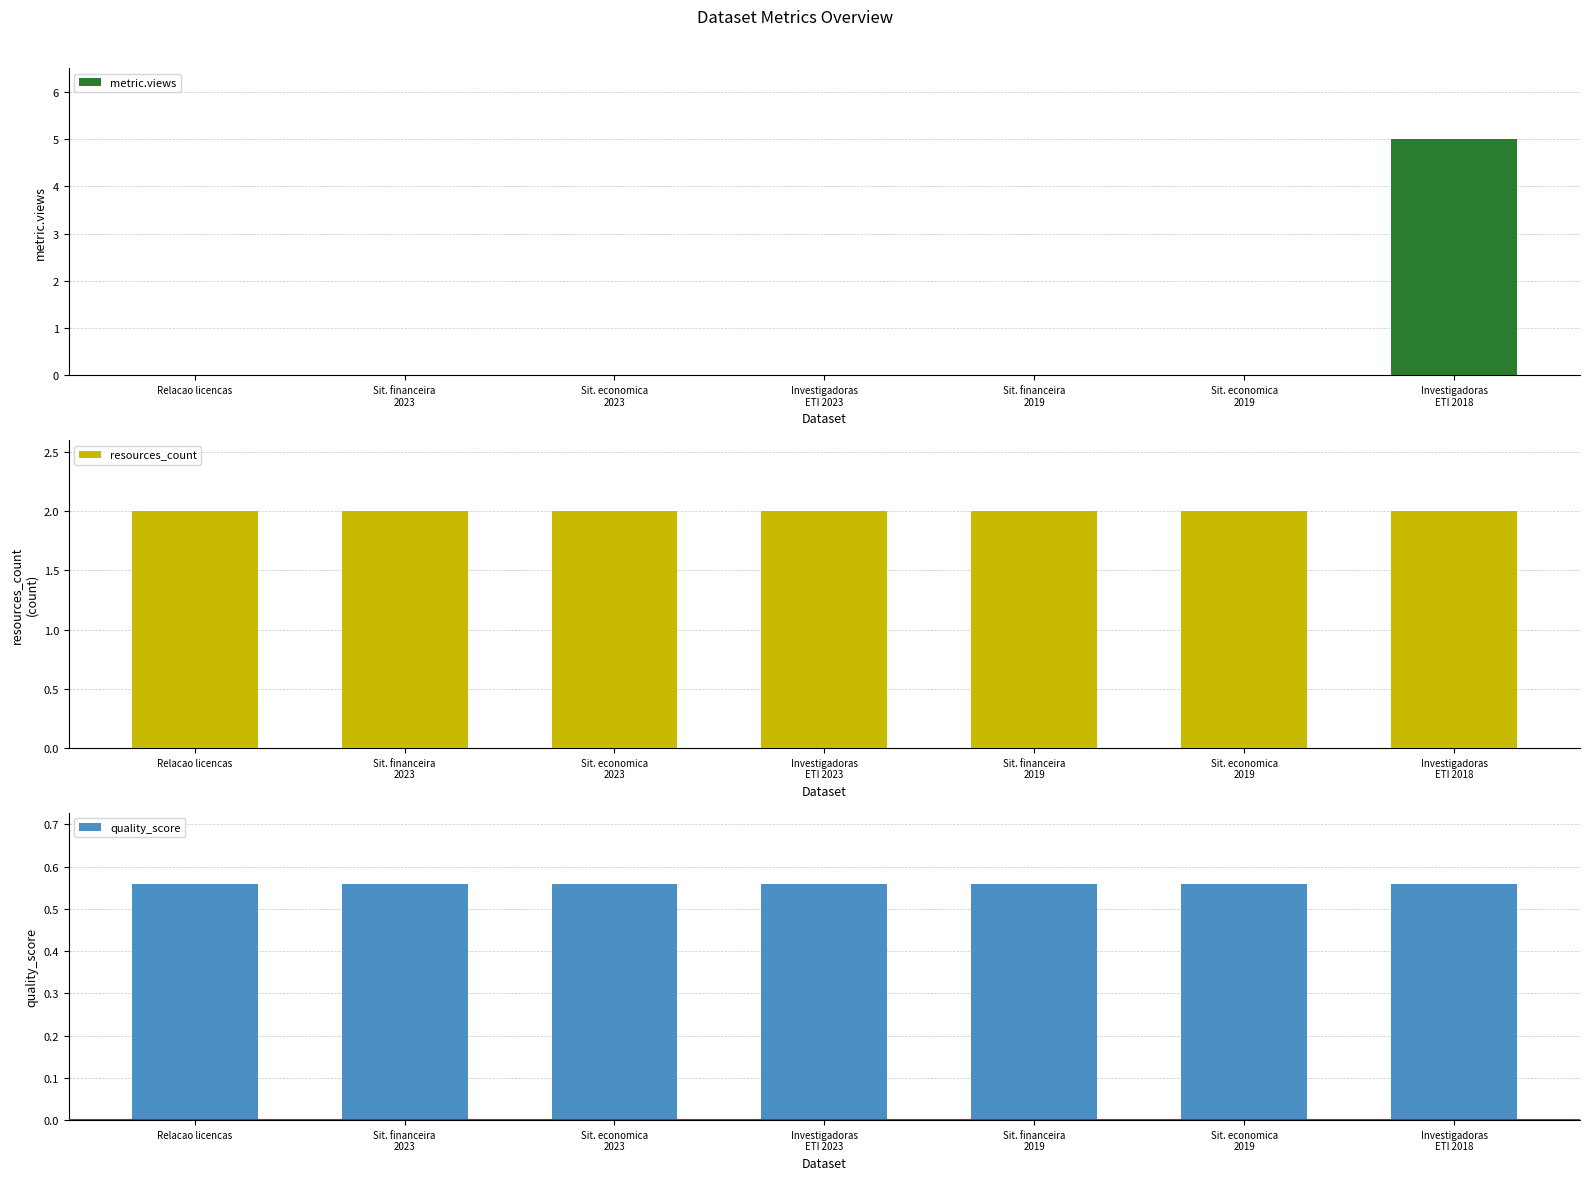

What is the value of the resources_count bar at the 7th from the left?

2.0